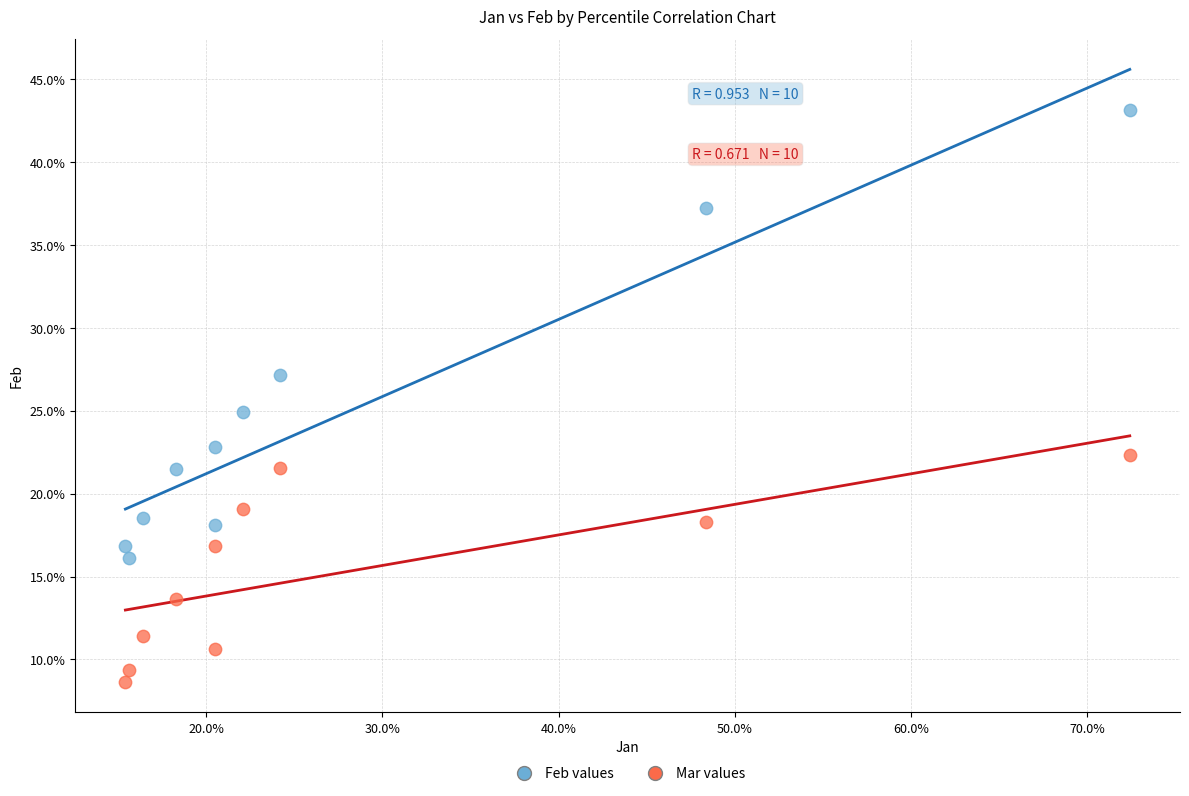

Which series contains the highest Y value?

Feb values